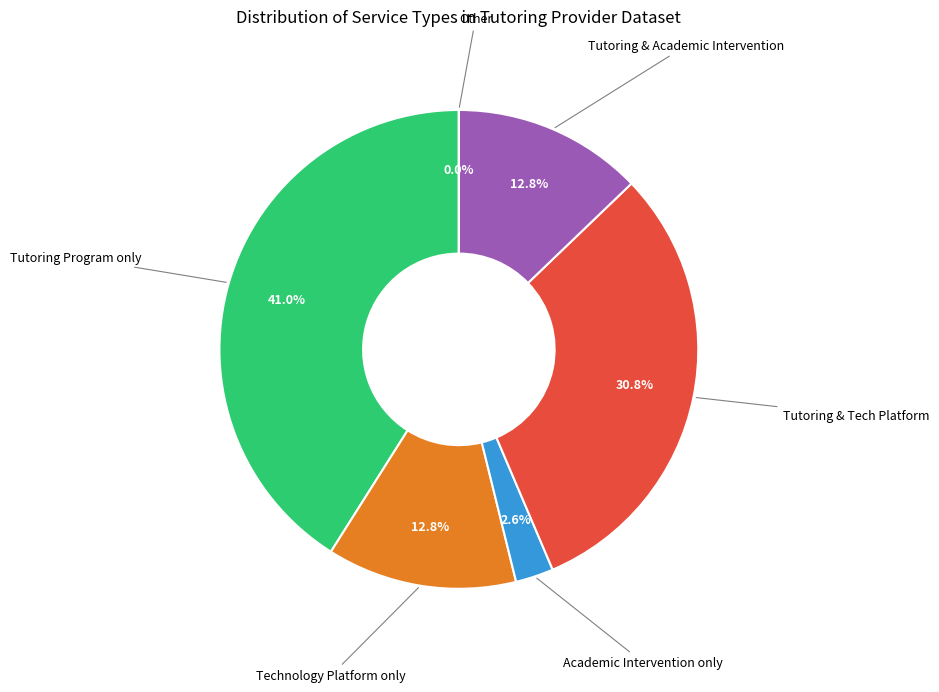

Which category has the smallest portion of the pie?

Academic Intervention